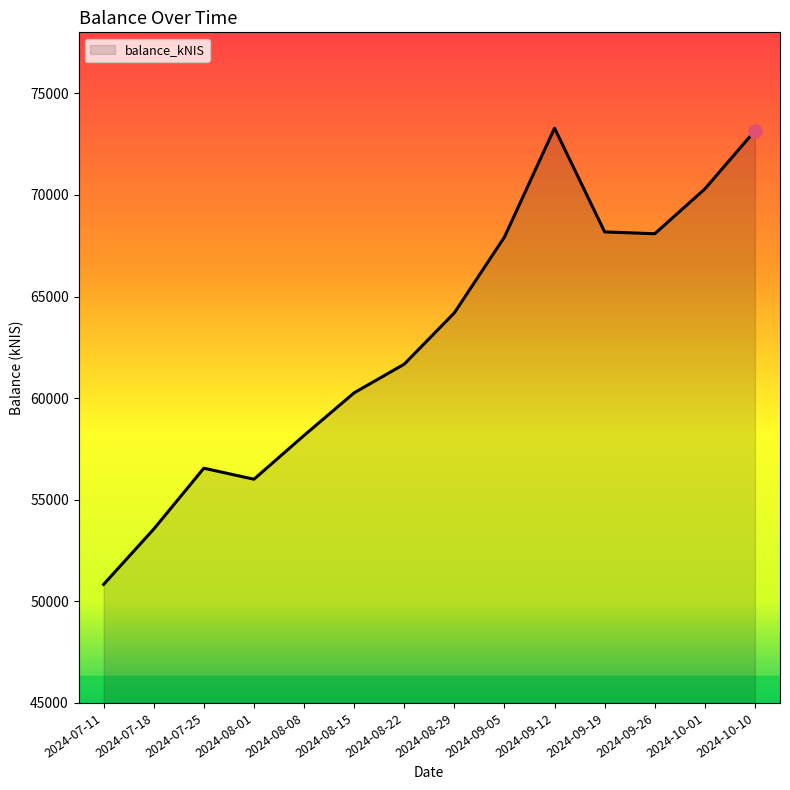

What is the change in value from 2024-08-08 to 2024-10-01?

+12131.2